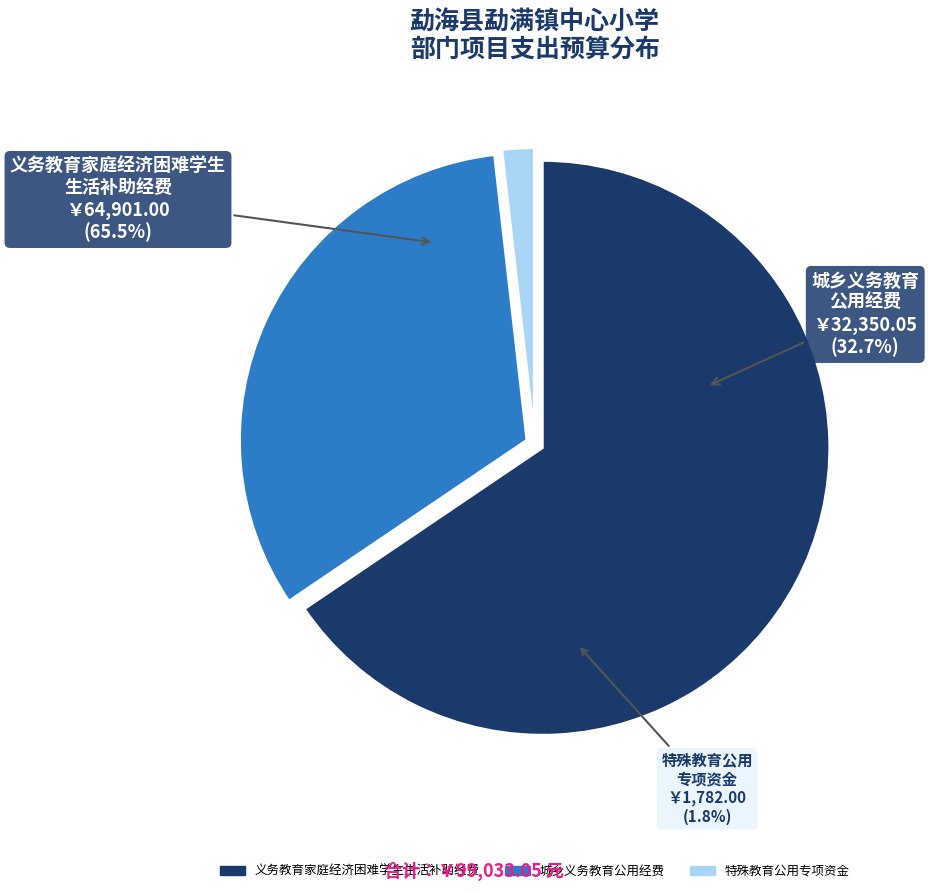

What portion of the pie excludes 义务教育家庭经济困难学生生活补助经费?

34.5%